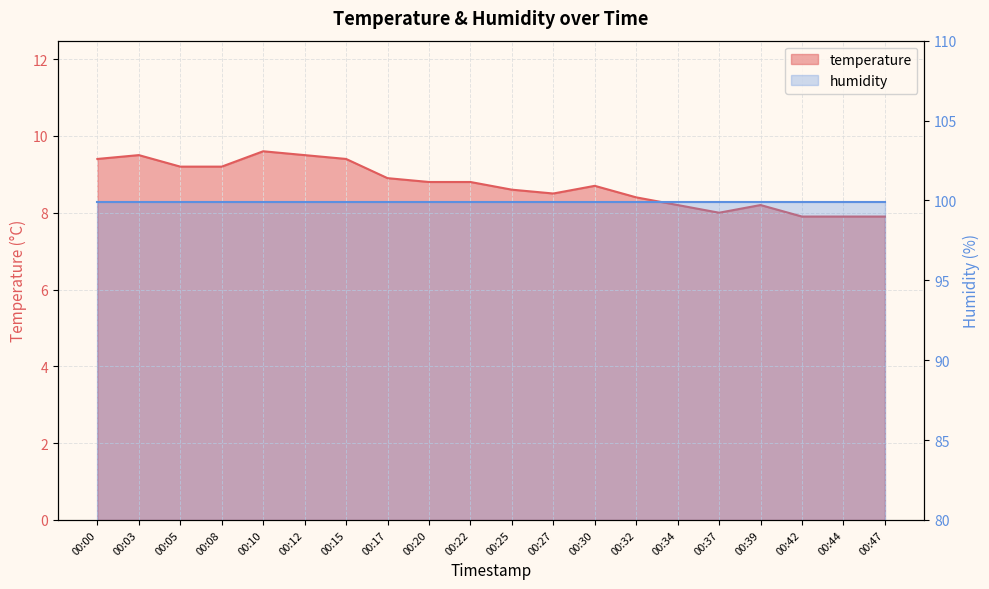

Between 00:37 and 00:08, which is larger?

00:08